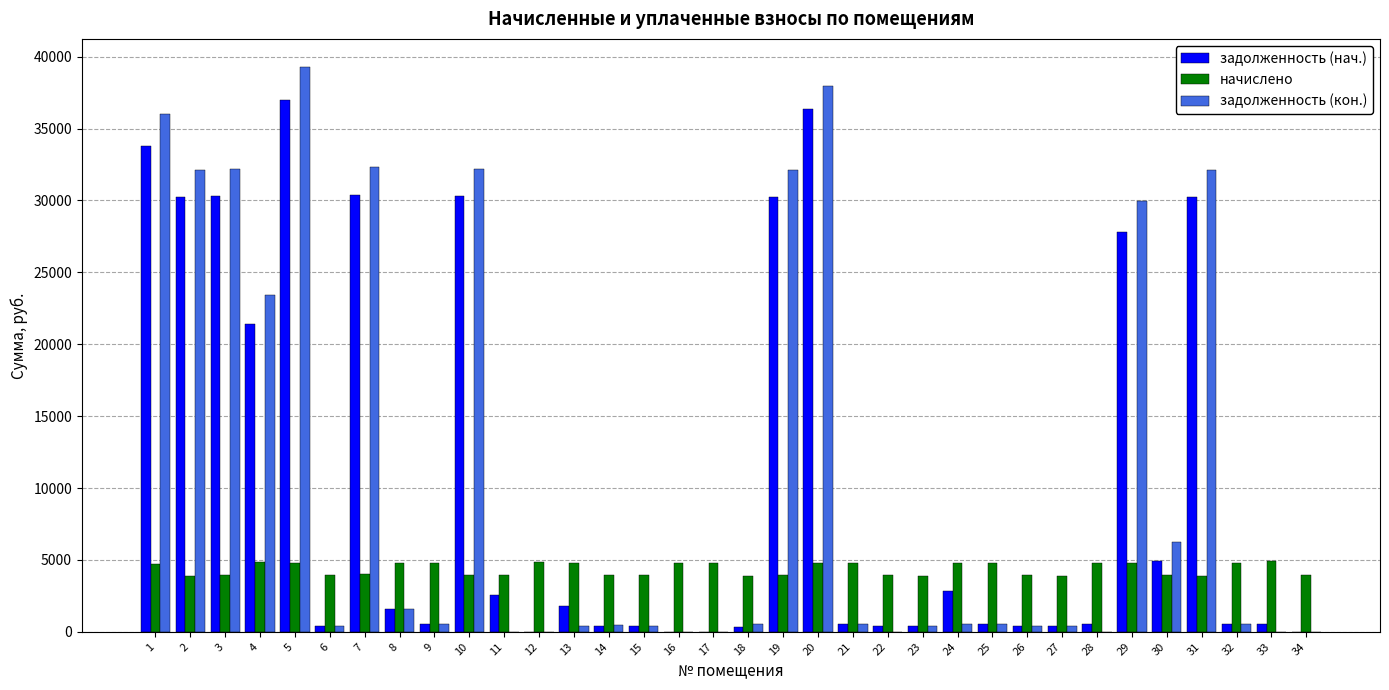

Is it true that задолженность (нач.) equals 36919.0 at 4?

False